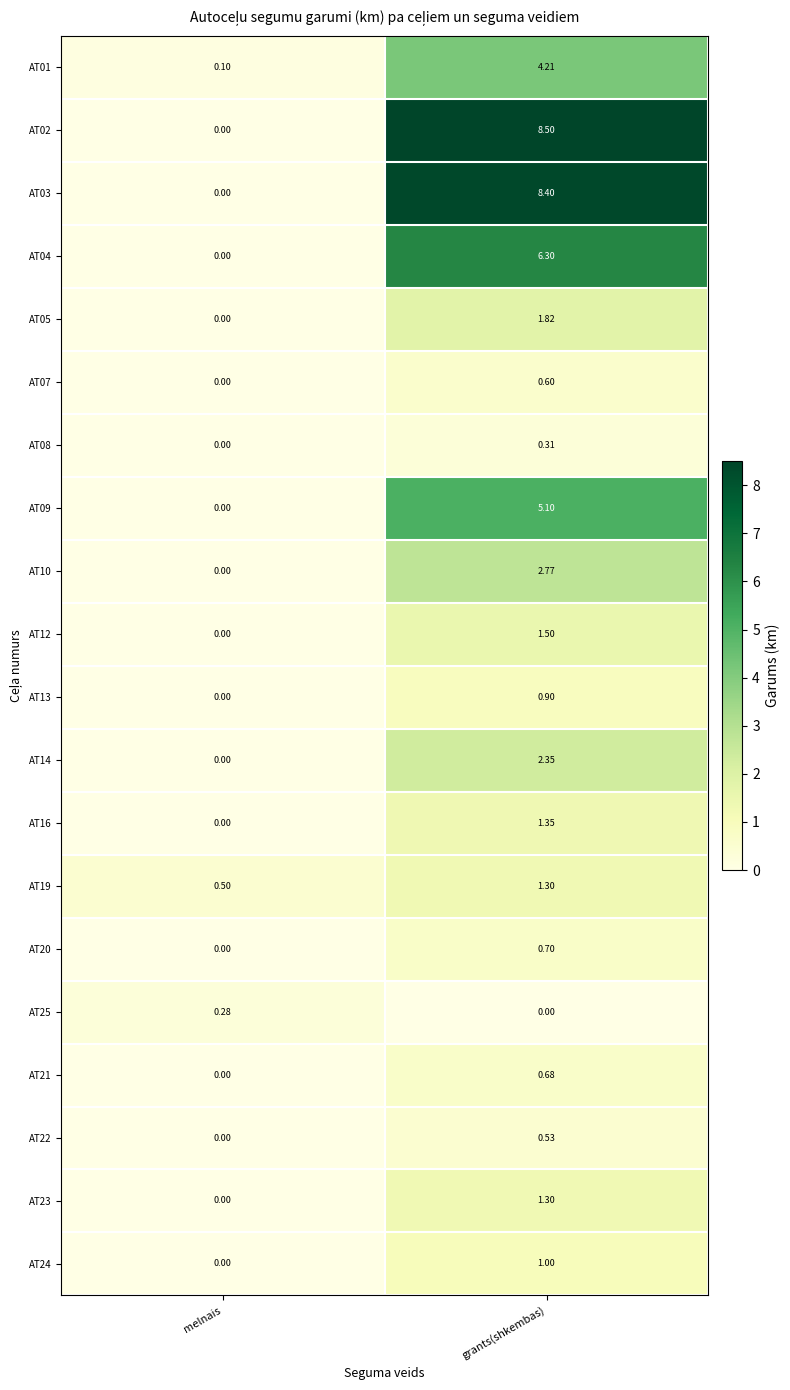

Where is AT16 nearest to the value 0?

melnais